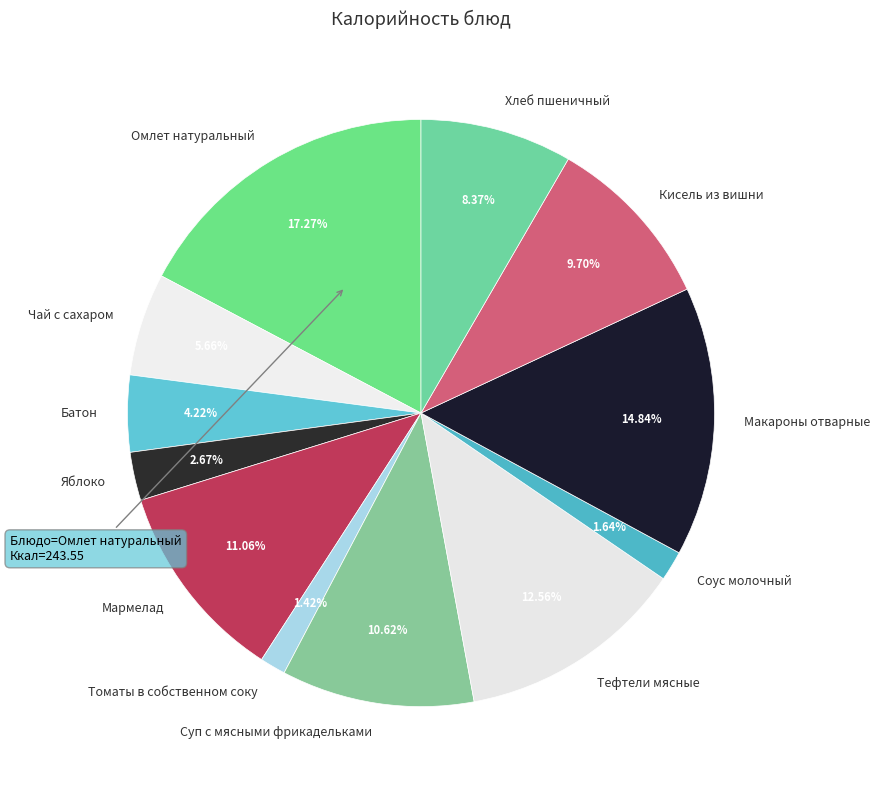

Count the number of slices in the pie.

12